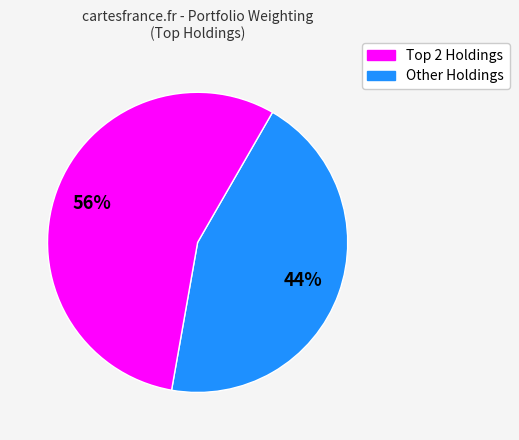

Which category accounts for the majority?

Other Holdings